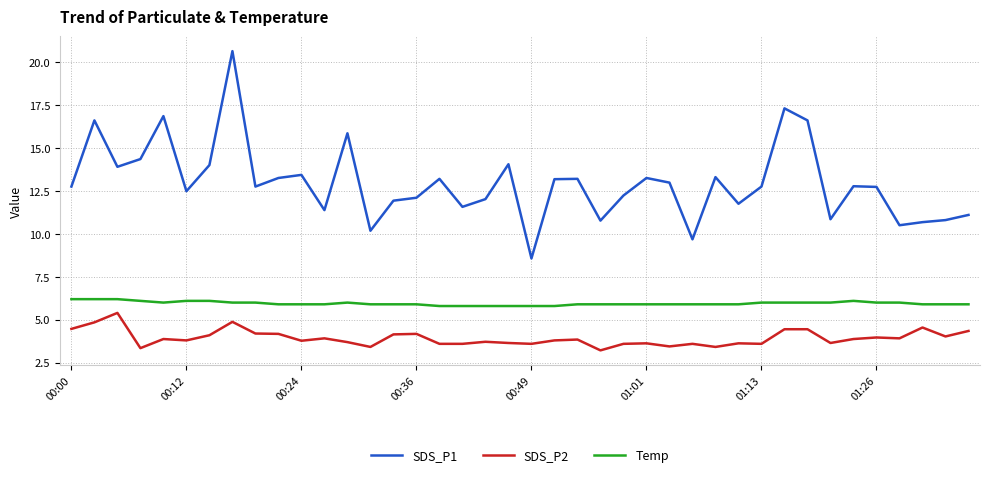

True or false: SDS_P1 and Temp intersect in this chart.

False